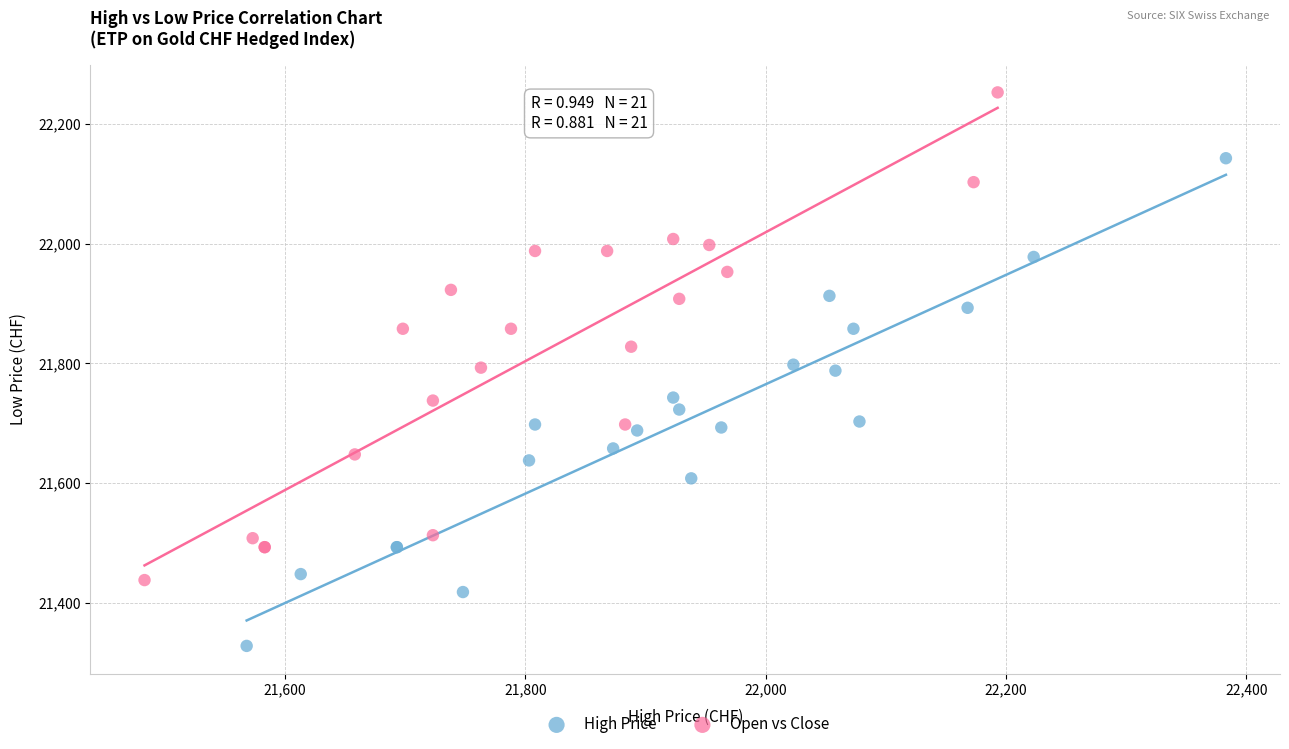

Which series contains the highest Y value?

Open vs Close